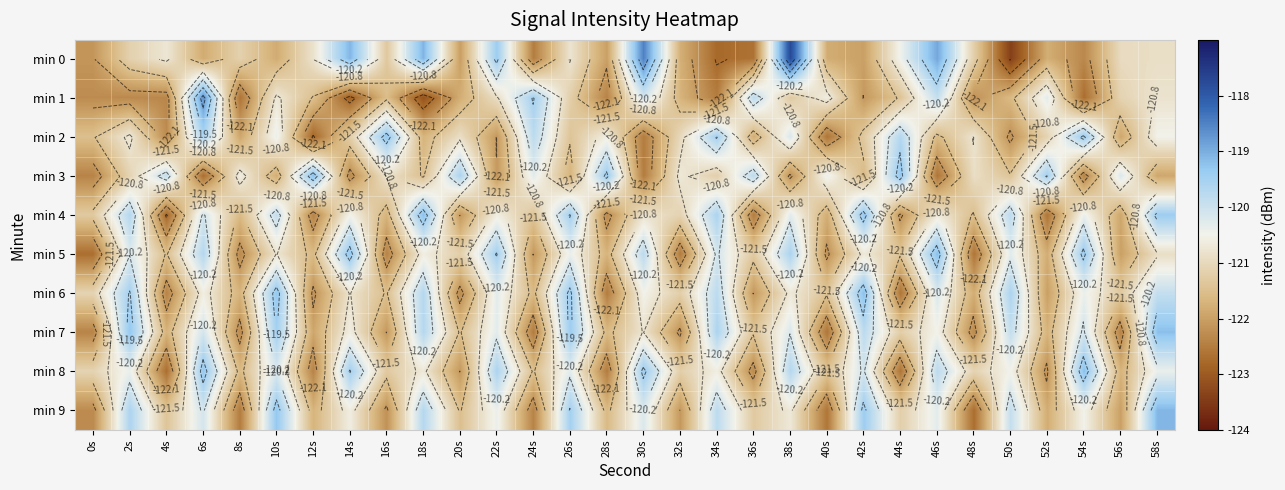

How many series are shown in this chart?

10